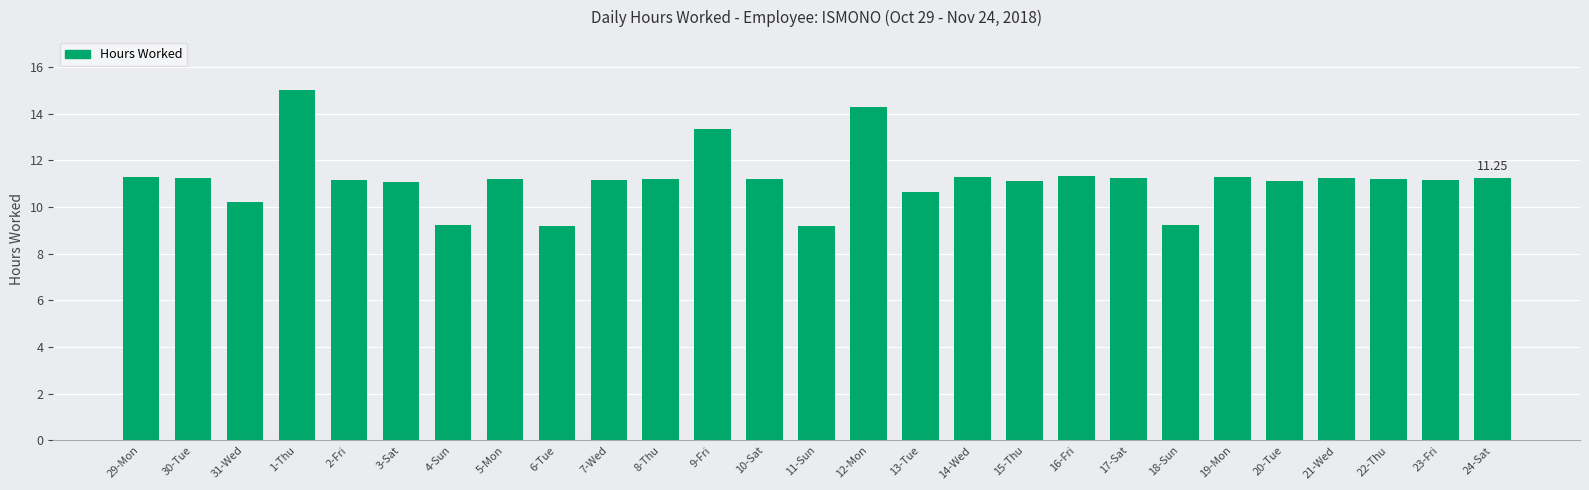

What is the sum of the values at 15-Thu and 17-Sat?

22.4